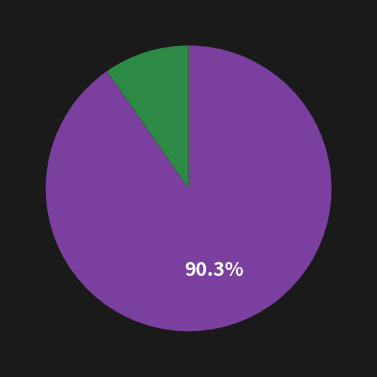

Is there a majority slice in this chart?

Yes